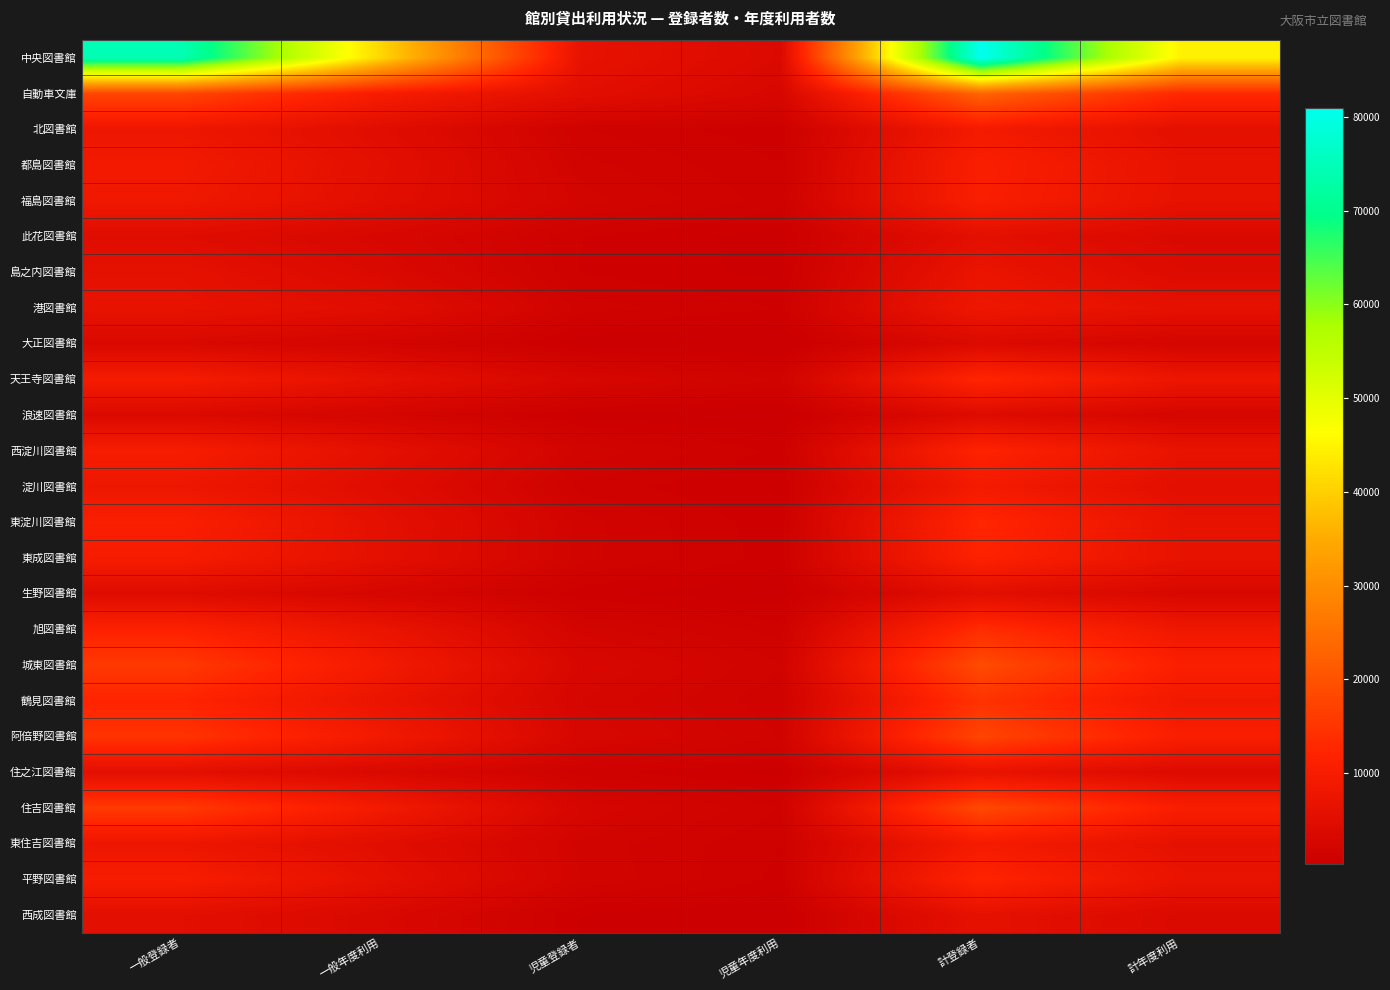

Which has a higher value, 計登録者 or 一般年度利用?

計登録者